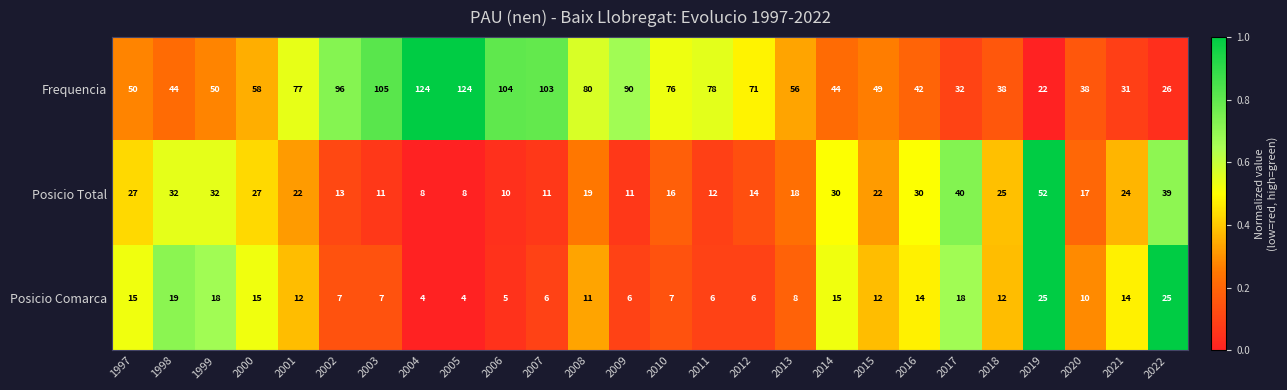

What is the difference between the maximum and minimum values in the Posicio Comarca series?

21